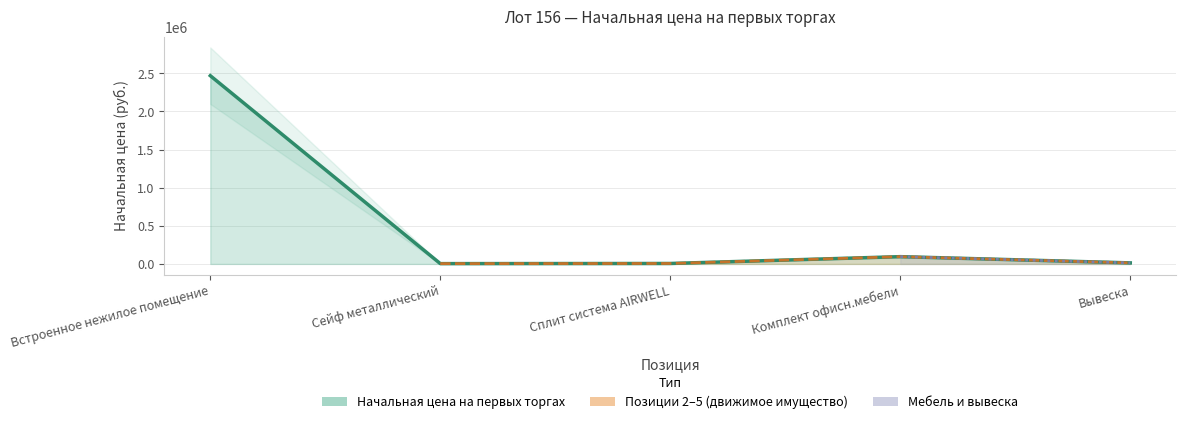

Reading left to right, transcribe all the data shown in this chart.

Встроенное нежилое помещение=2468776.0	Сейф металлический=4006.0	Сплит система AIRWELL=5842.2	Комплект офисн.мебели=95469.5	Вывеска=13715.0